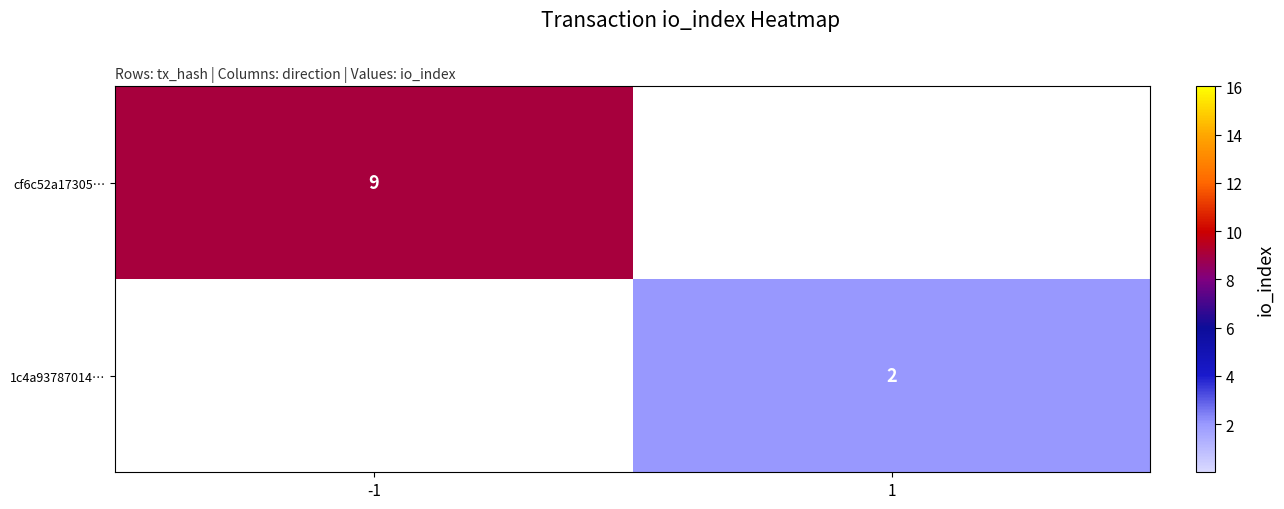

True or false: 1c4a93787014… has a value of 2 at 1.

True